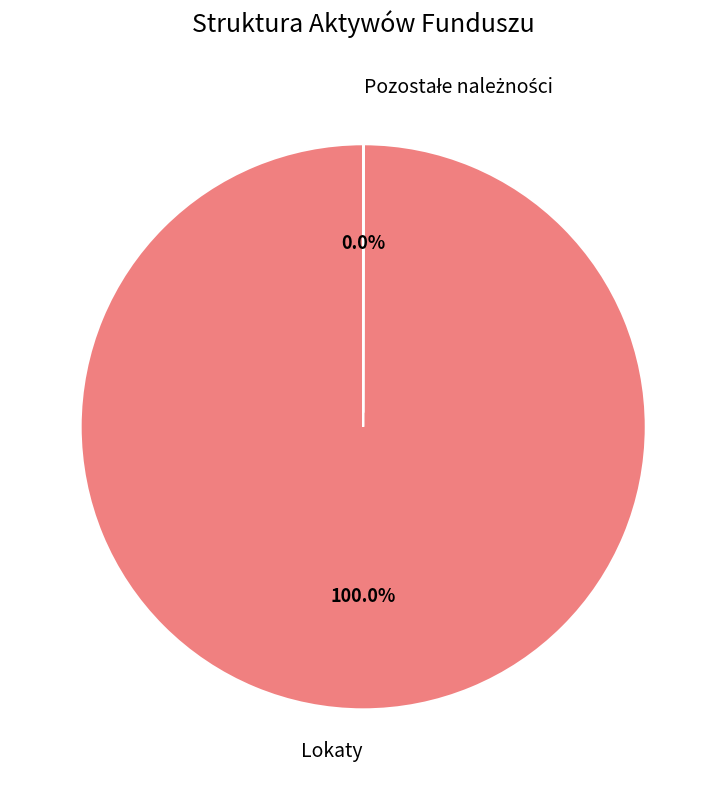

Does Lokaty account for over 50% of the chart?

Yes